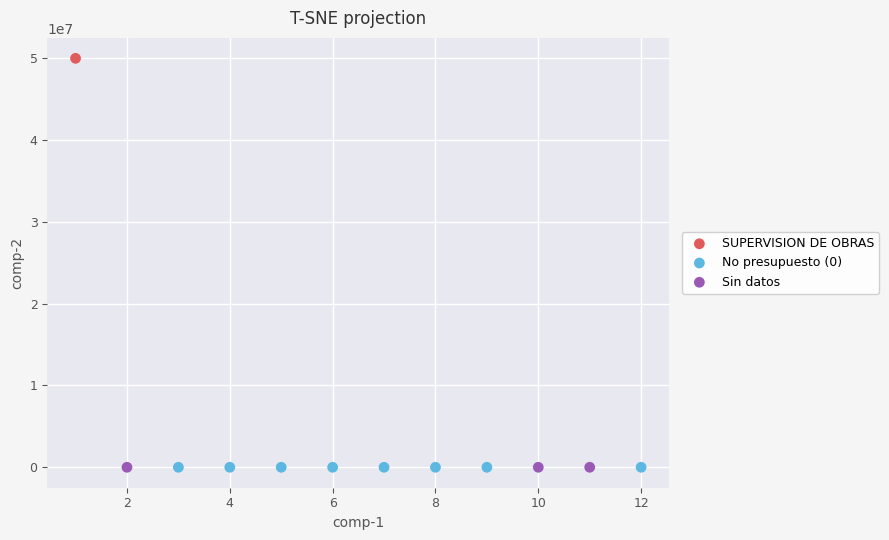

Which series reaches the maximum Y coordinate?

SUPERVISION DE OBRAS